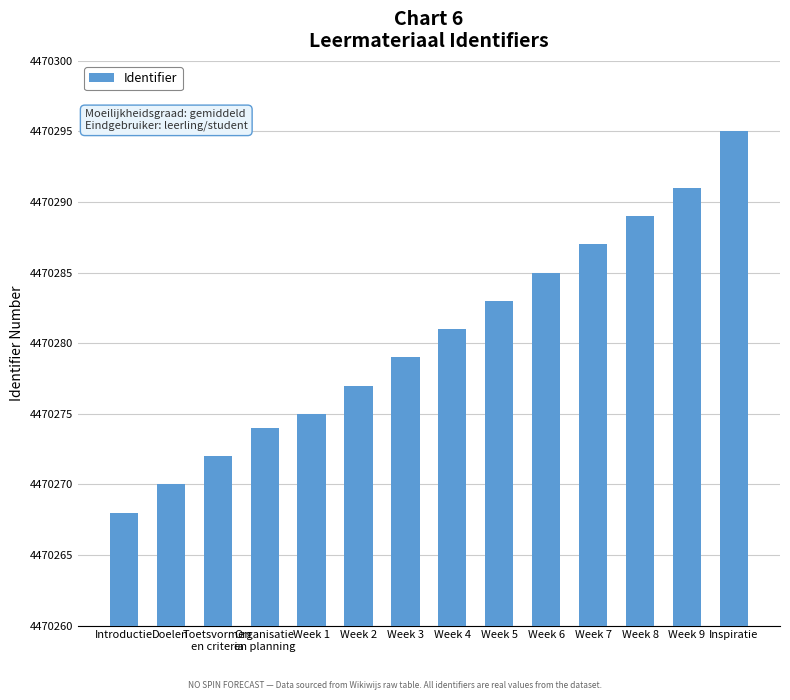

List the labels in order of value, smallest first.

Introductie, Doelen, Toetsvormen
en criteria, Organisatie
en planning, Week 1, Week 2, Week 3, Week 4, Week 5, Week 6, Week 7, Week 8, Week 9, Inspiratie